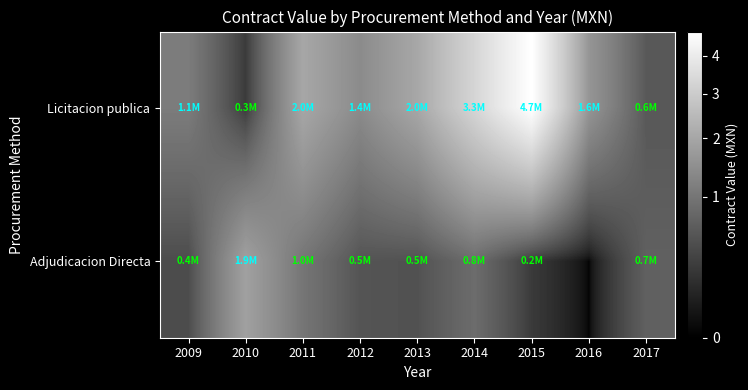

At how many categories does at least one series exceed 4335076?

1